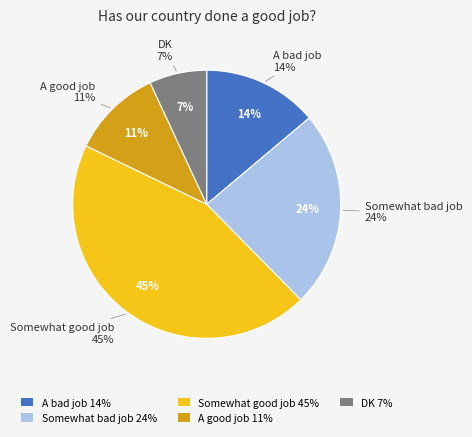

What percentage is NOT represented by A good job?

89.1%